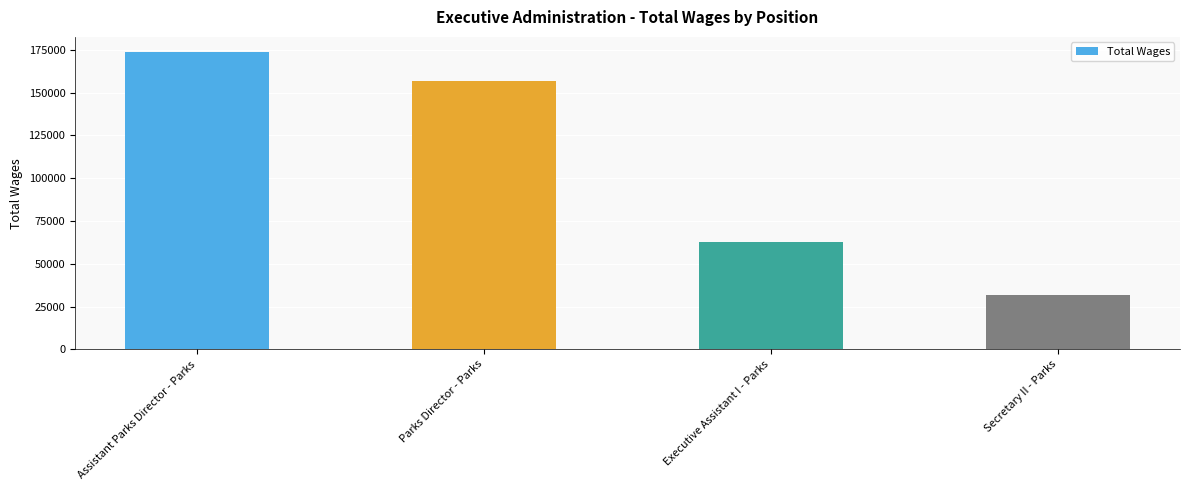

What is the label of the 2nd bar from the right?

Executive Assistant I - Parks